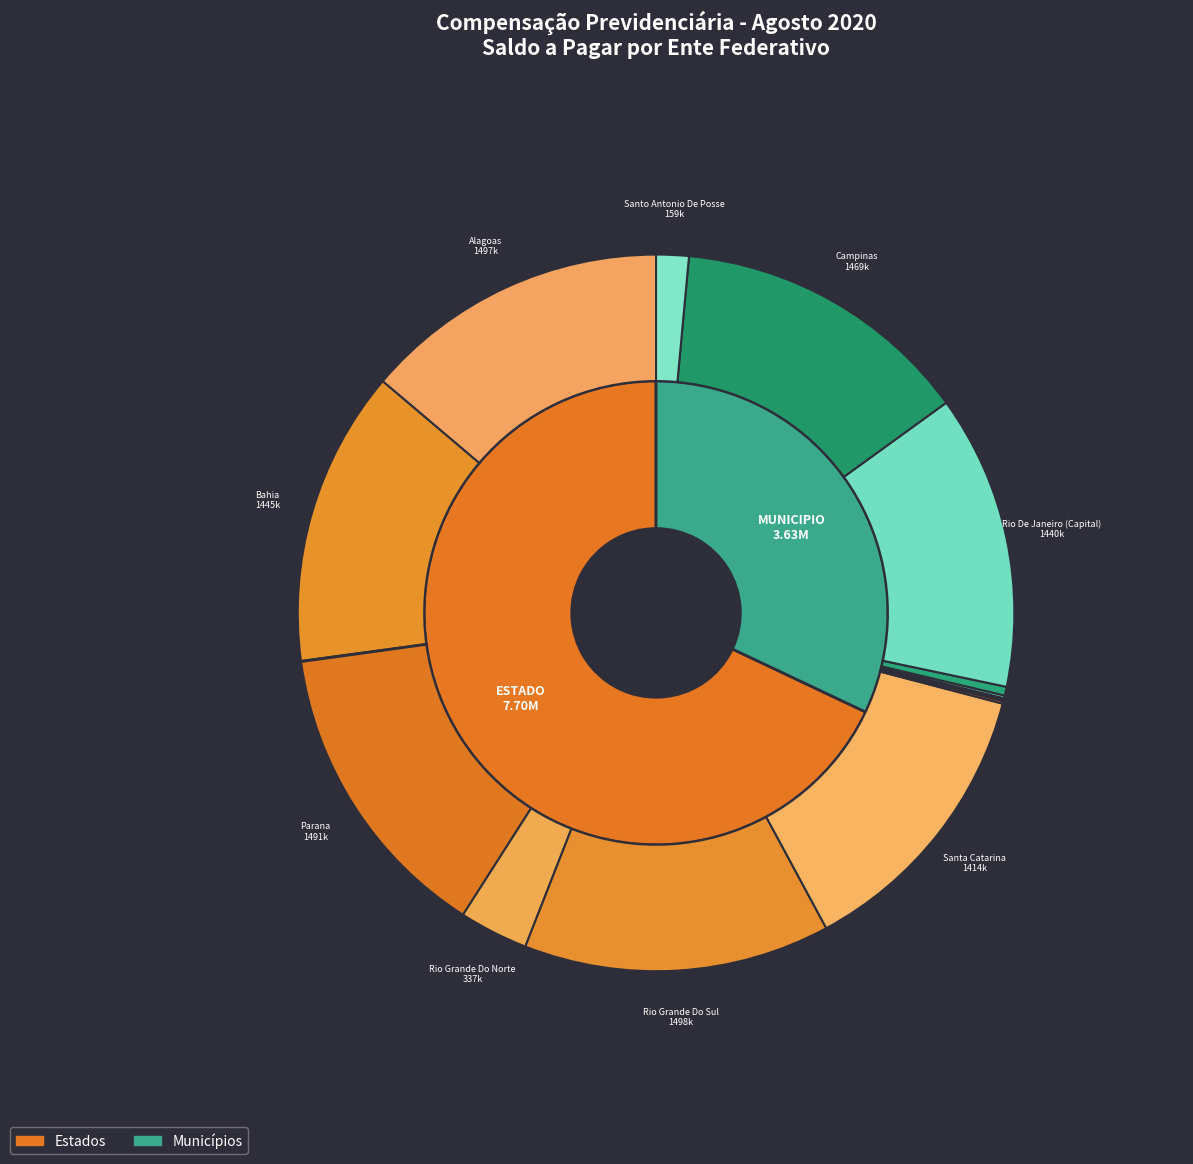

True or false: CE - CEARA accounts for 10% of the total.

False